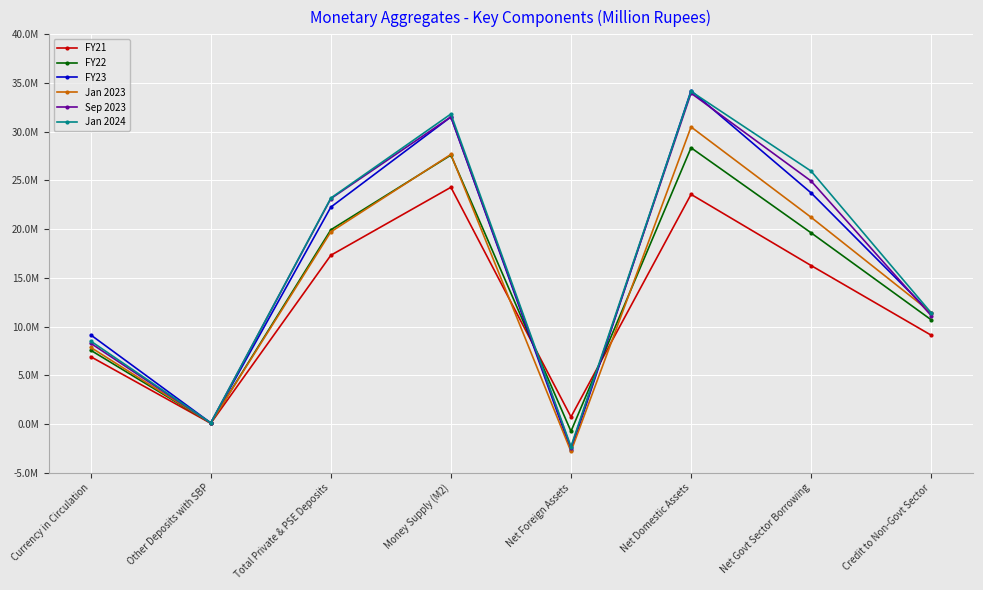

Is the value of Sep 2023 at Credit to Non-Govt Sector greater than the value of Jan 2023 at Net Govt Sector Borrowing?

No